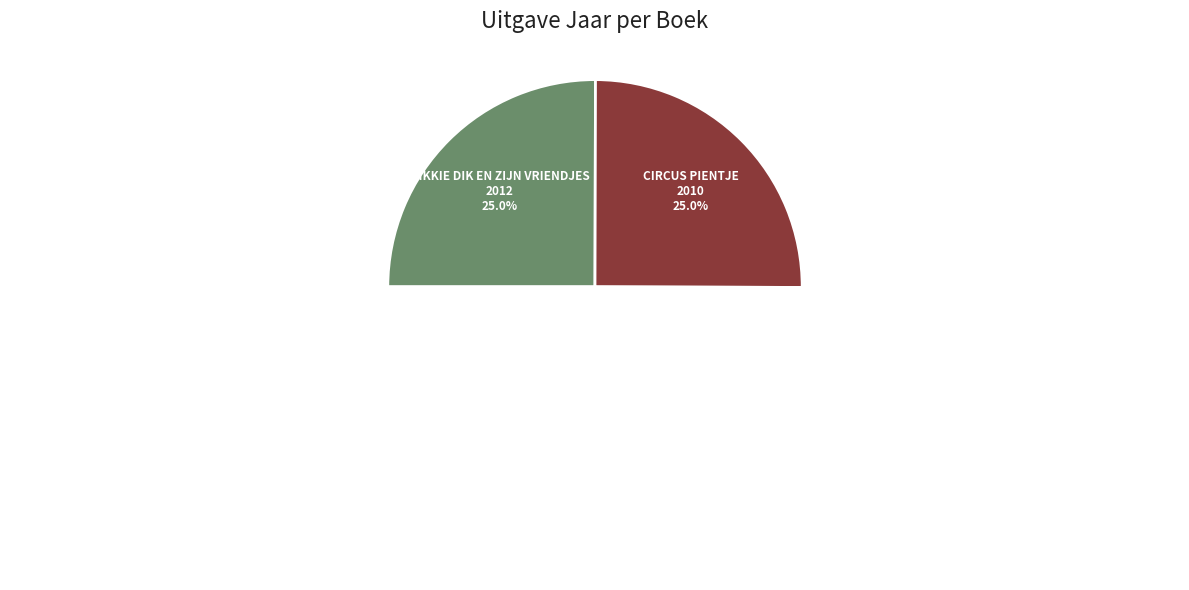

What is the ratio of the value at Dikkie Dik en zijn vriendjes to the value at Circus Pientje?

1.0